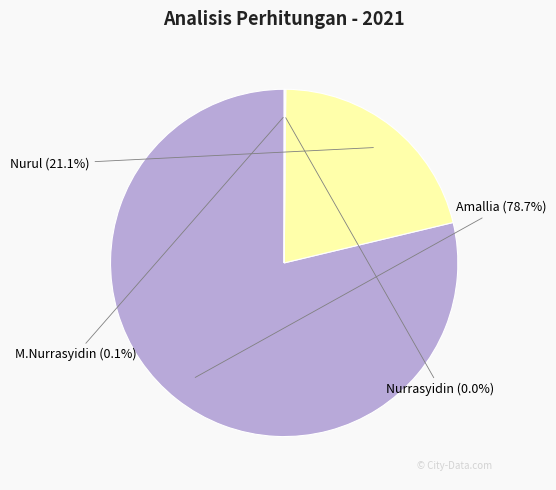

Is there a majority slice in this chart?

Yes